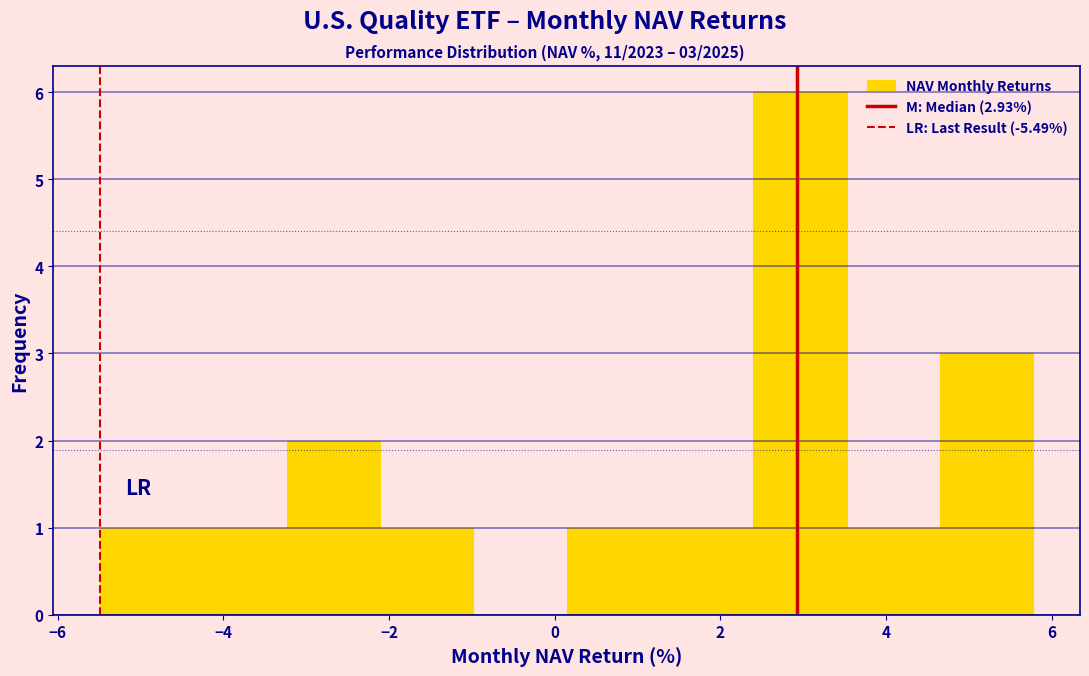

Which range on the x-axis has the tallest bar?

2.4 to 3.6